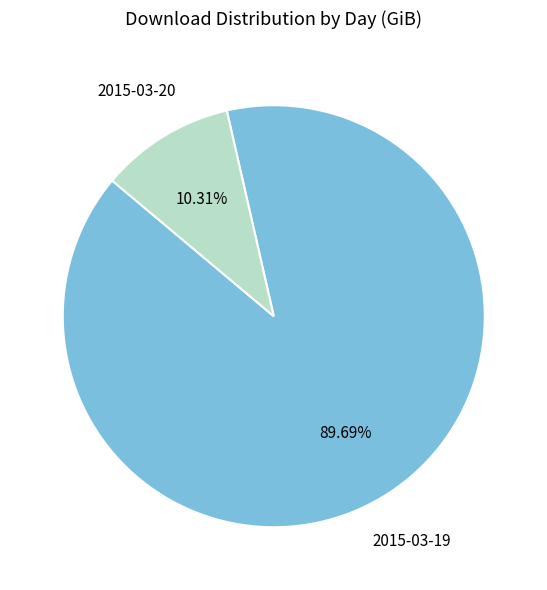

How many segments does this pie chart have?

2